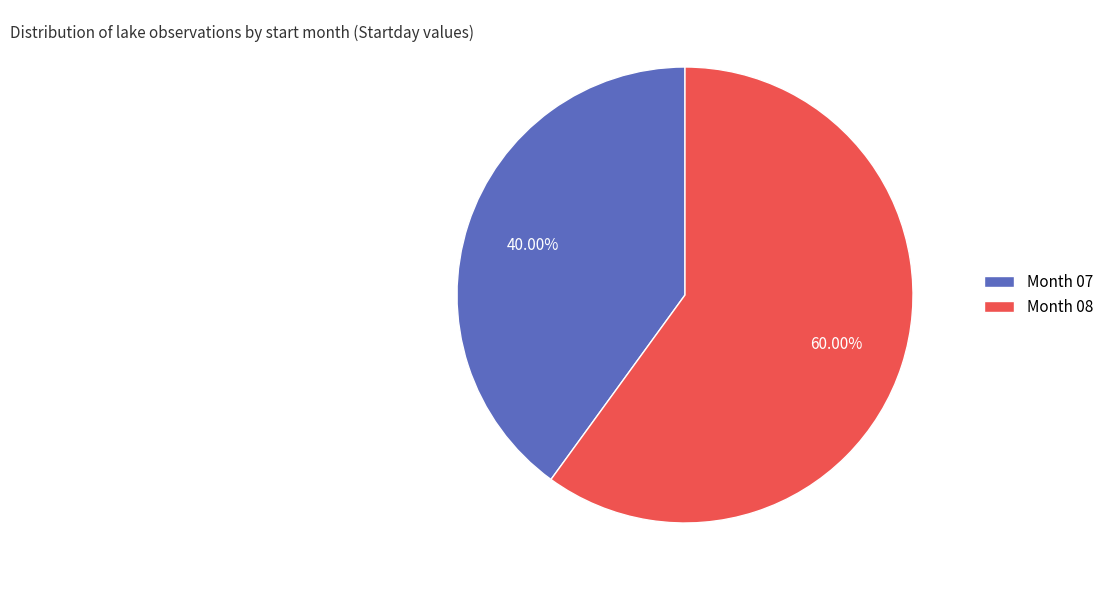

Rank the categories by value from lowest to highest.

Month 07, Month 08